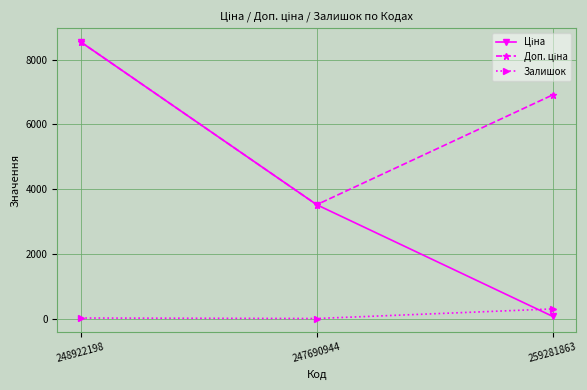

At which category is the sum across all series the highest?

248922198